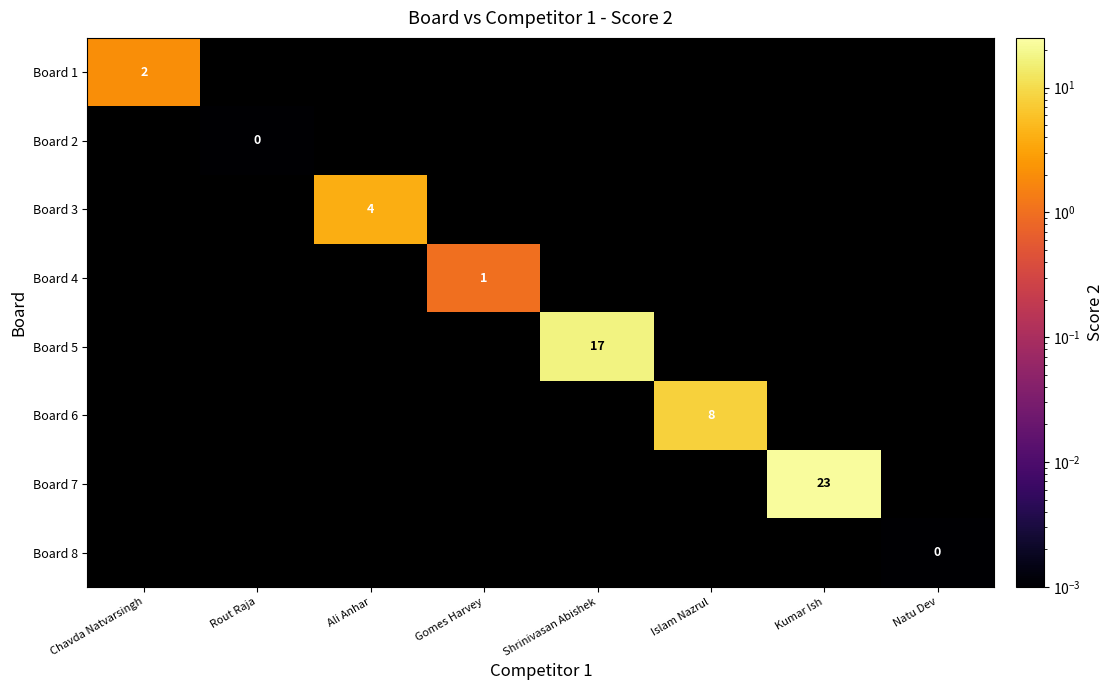

Which label corresponds to the smallest value in the chart?

Rout Raja